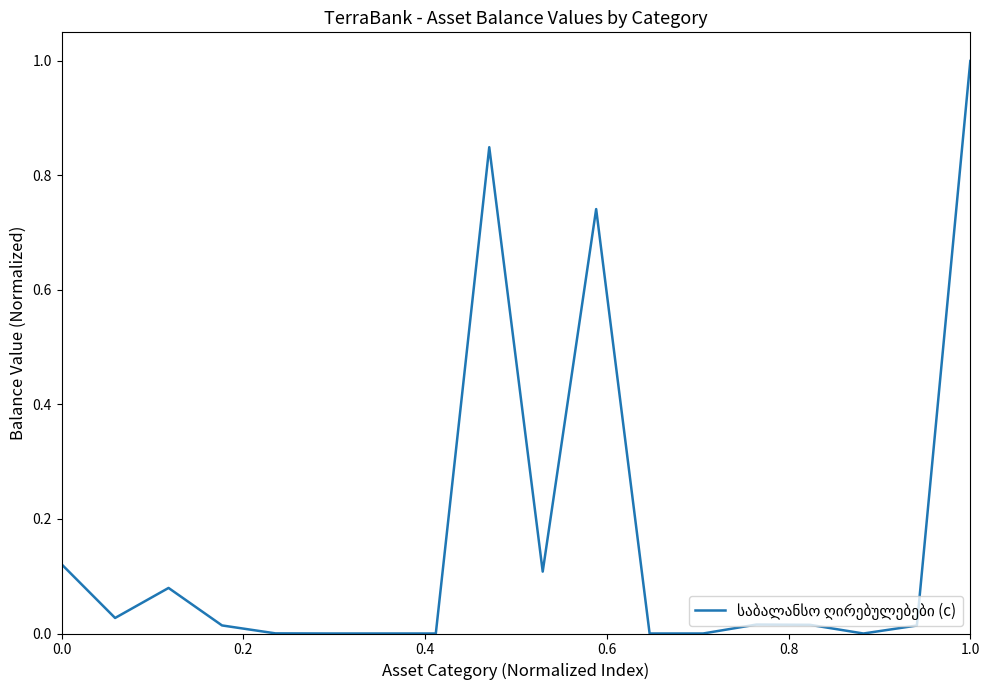

What is the difference between the maximum and minimum values?

1.0